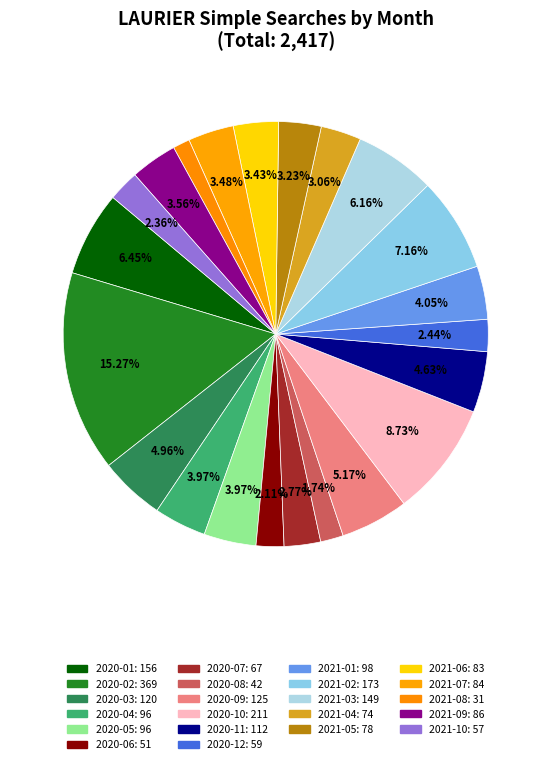

Count the number of slices in the pie.

22